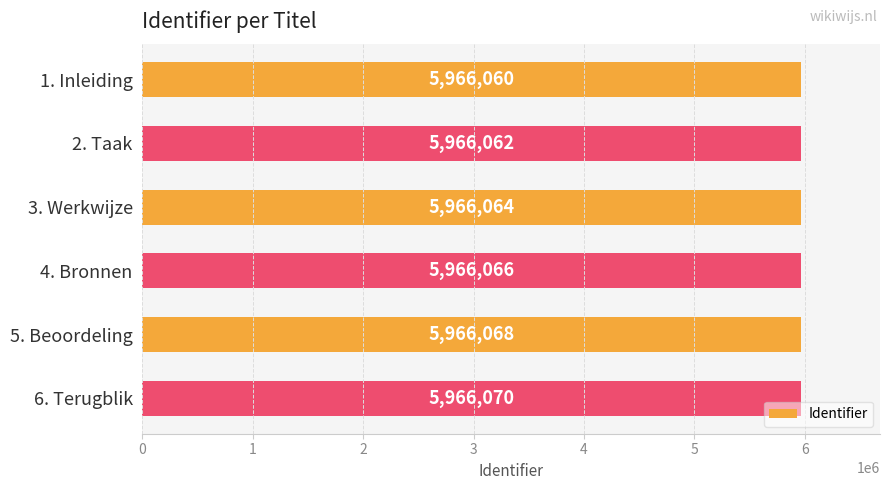

Are the bars grouped side by side (vs. stacked)?

No